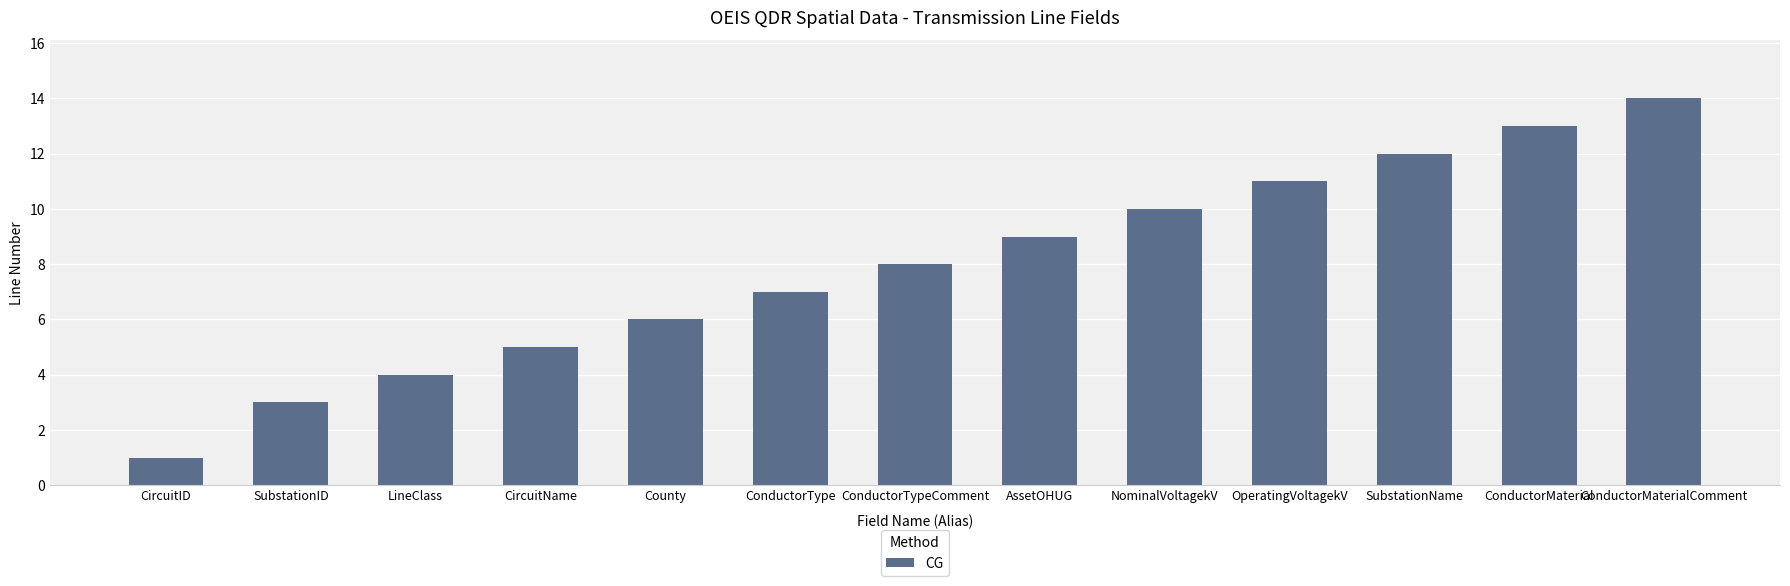

Reading right to left, extract all data points from this chart.

14	13	12	11	10	9	8	7	6	5	4	3	1